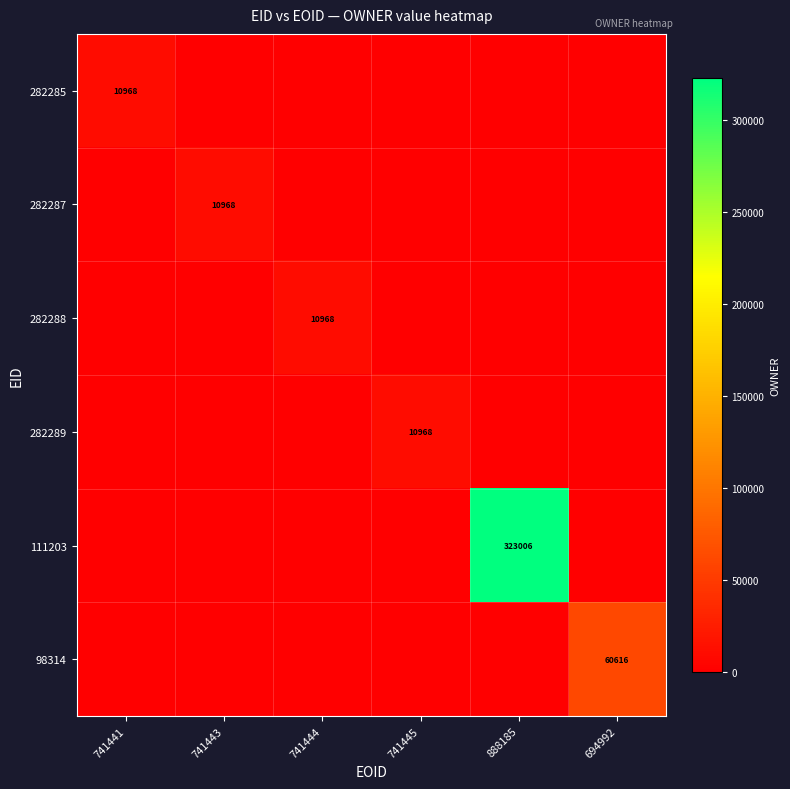

The value of 282285 at 741441 is 15421. True or false?

False